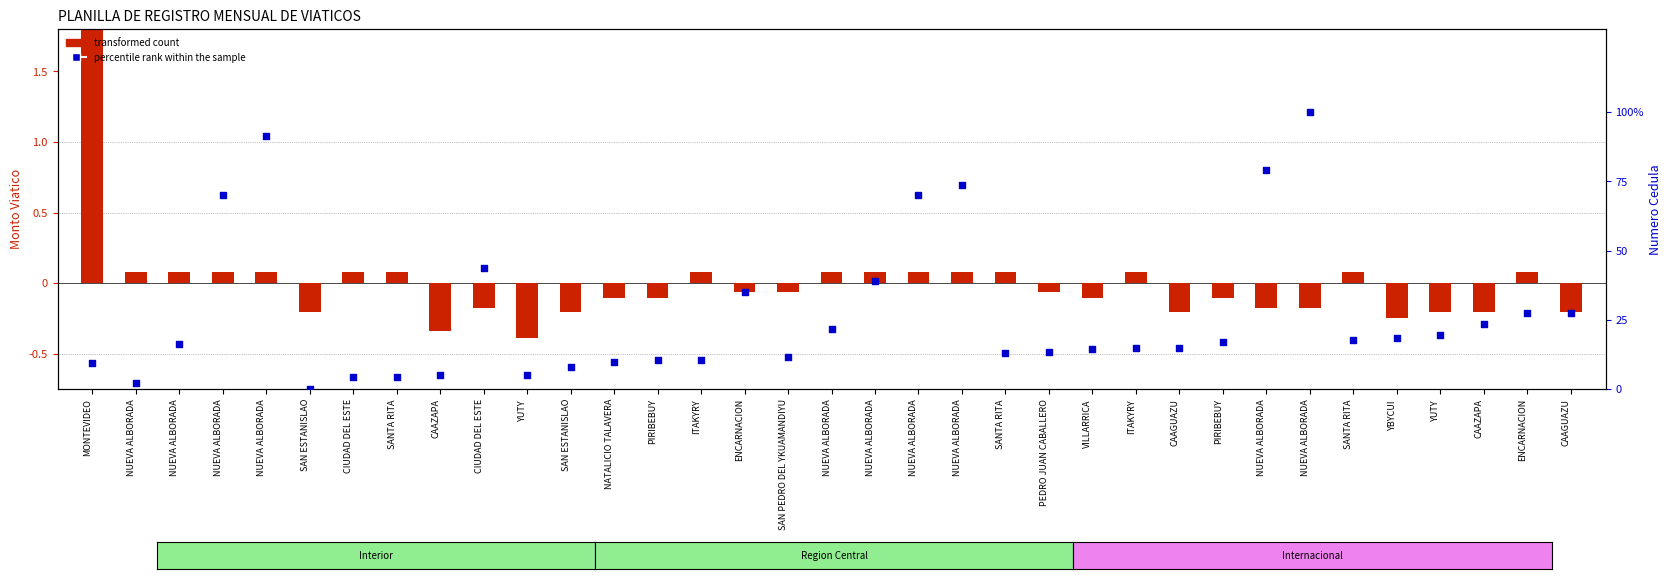

Which series reaches the maximum Y coordinate?

percentile rank within the sample